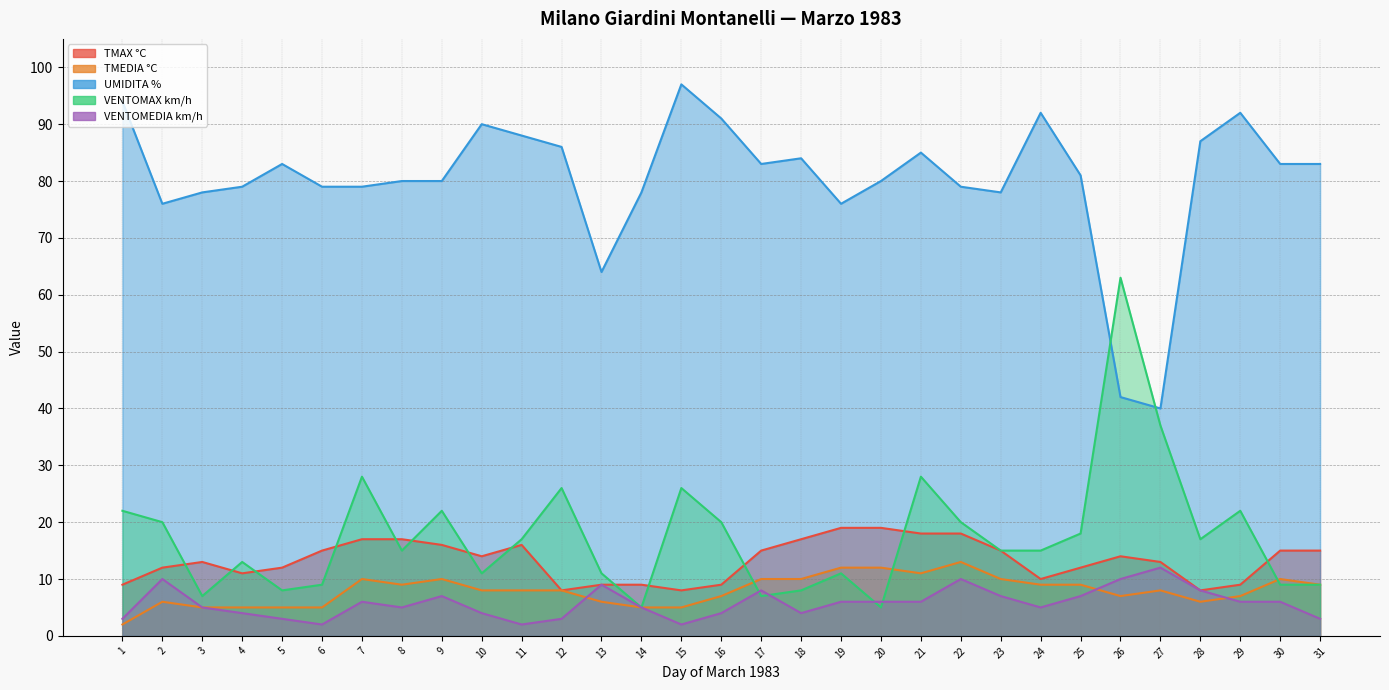

What is the maximum value shown in the chart?

97